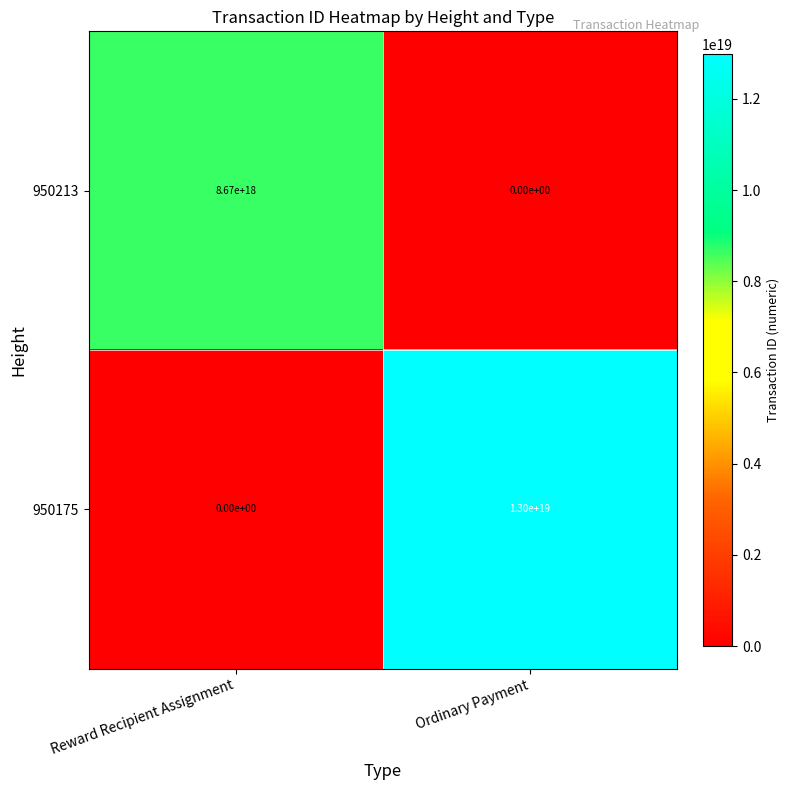

At which category is the sum across all series the highest?

Ordinary Payment